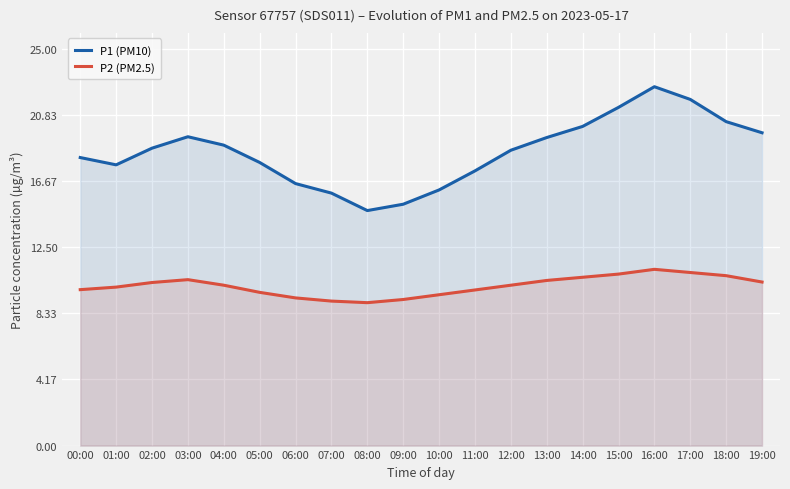

What is the sum of all P2 (PM2.5) values?

201.1